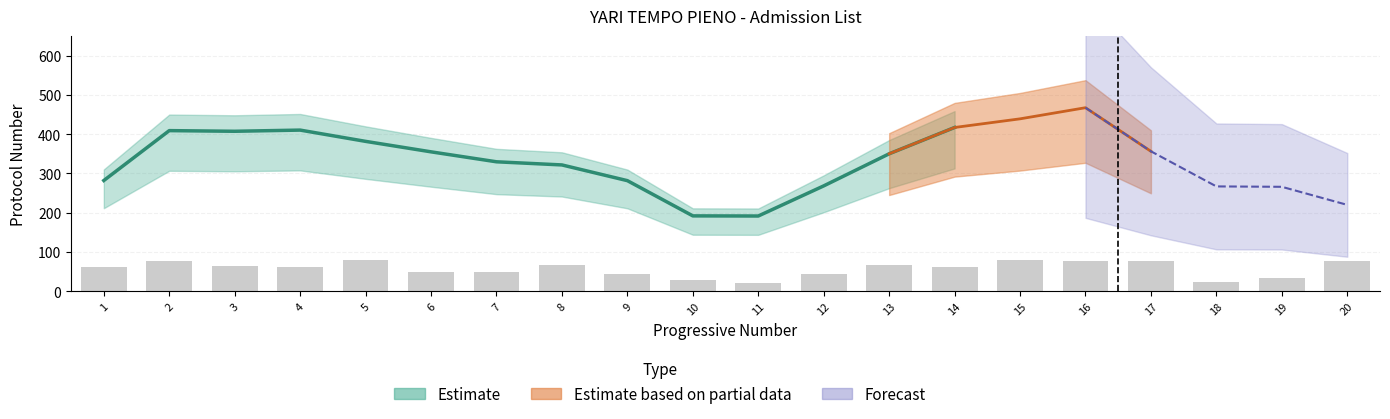

Are the bars horizontal?

No